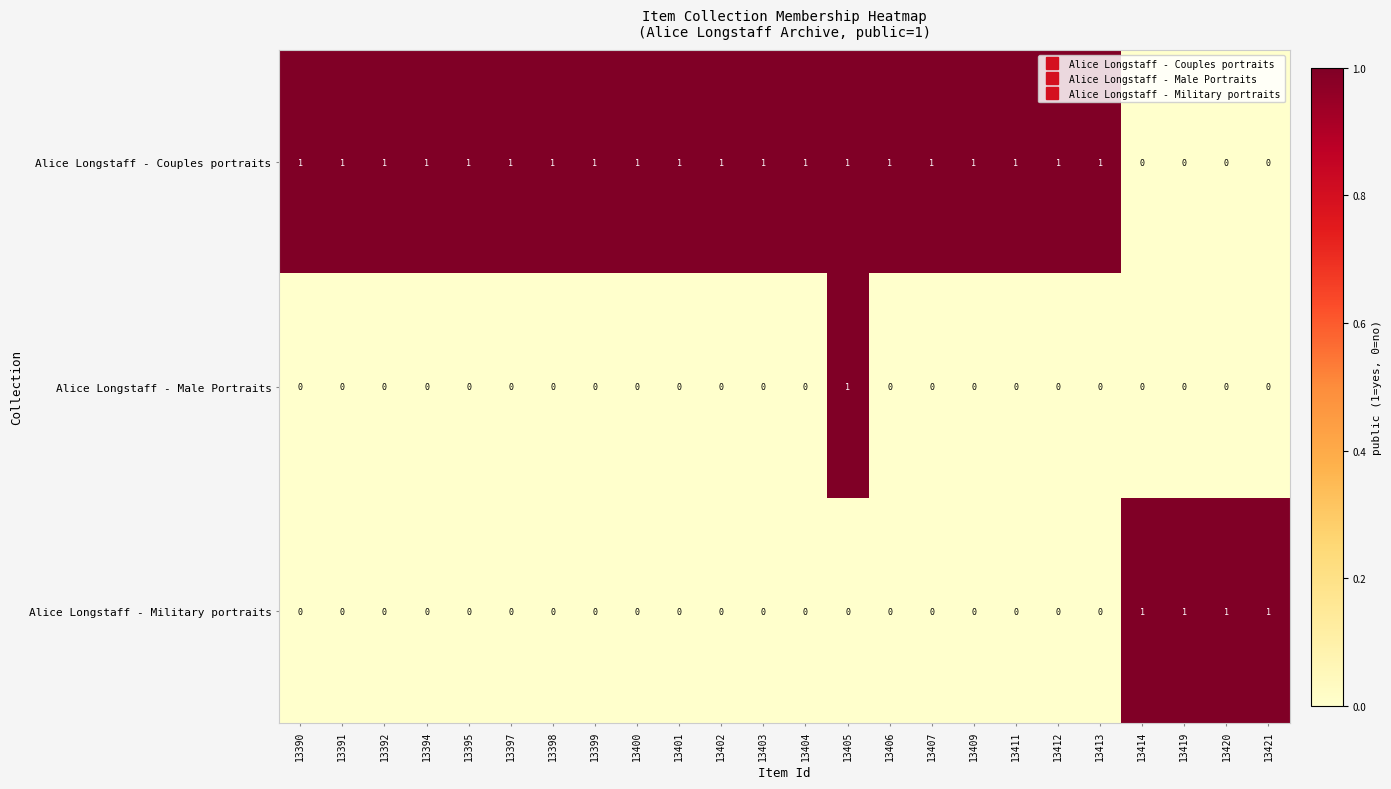

Between 13395 and 13405, which series saw the biggest shift?

Alice Longstaff - Male Portraits